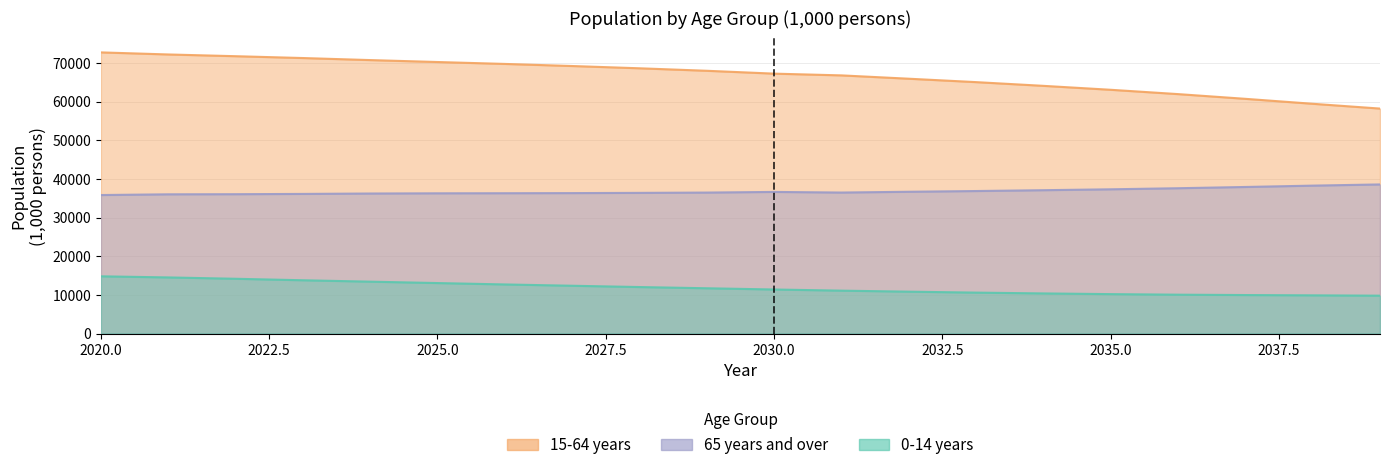

At 2039, list the series in order from largest to smallest.

15-64 years, 65 years and over, 0-14 years